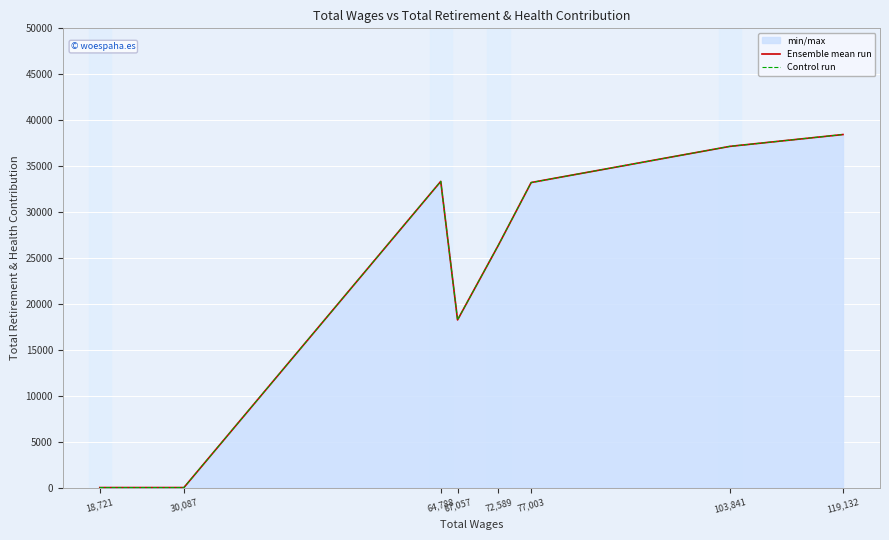

Which category has the lowest value in the Control run series?

18,721